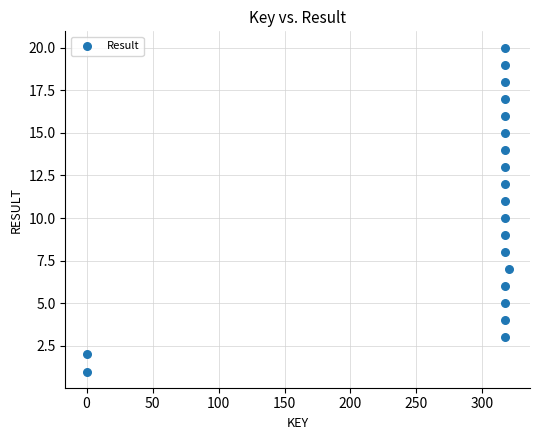

What is the range of Y values (max minus min)?

19